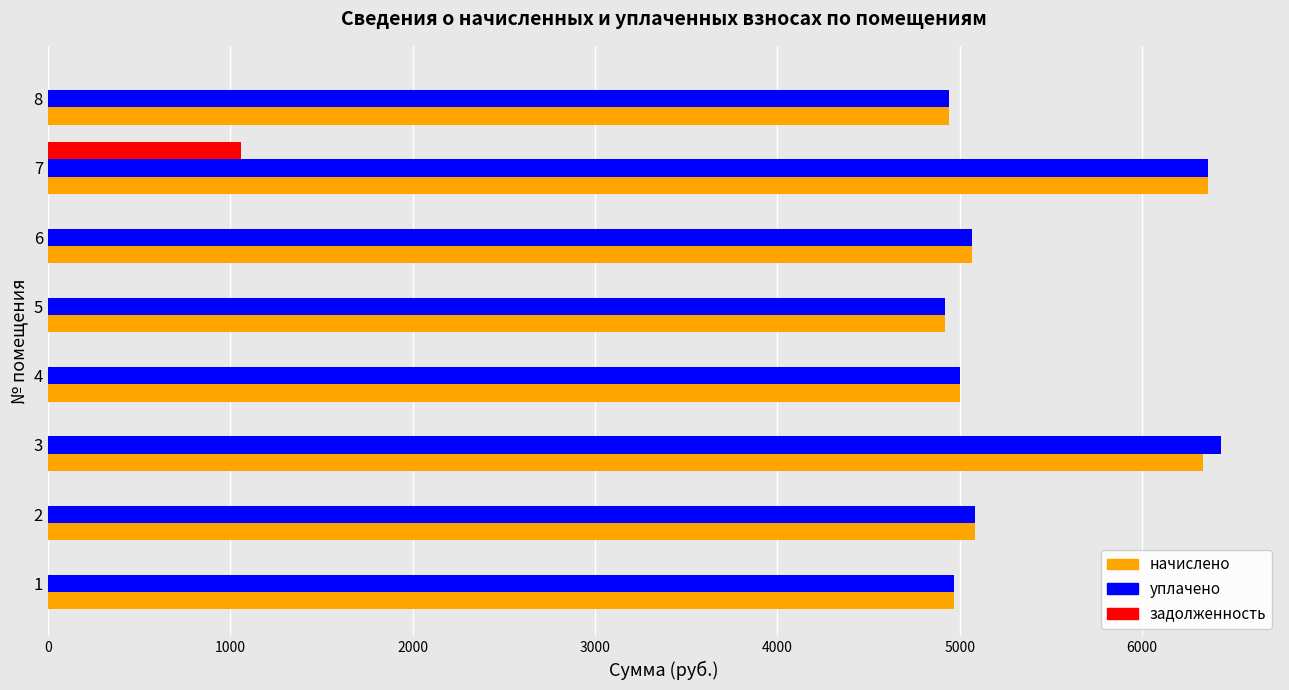

What is the maximum value shown in the chart?

6434.3